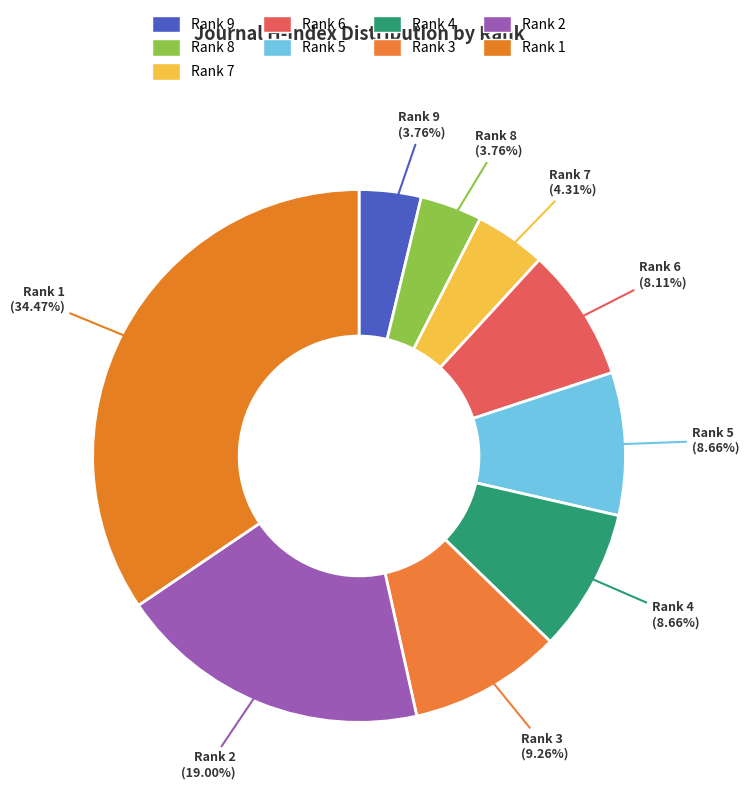

Which category has the biggest portion of the pie?

Rank 1